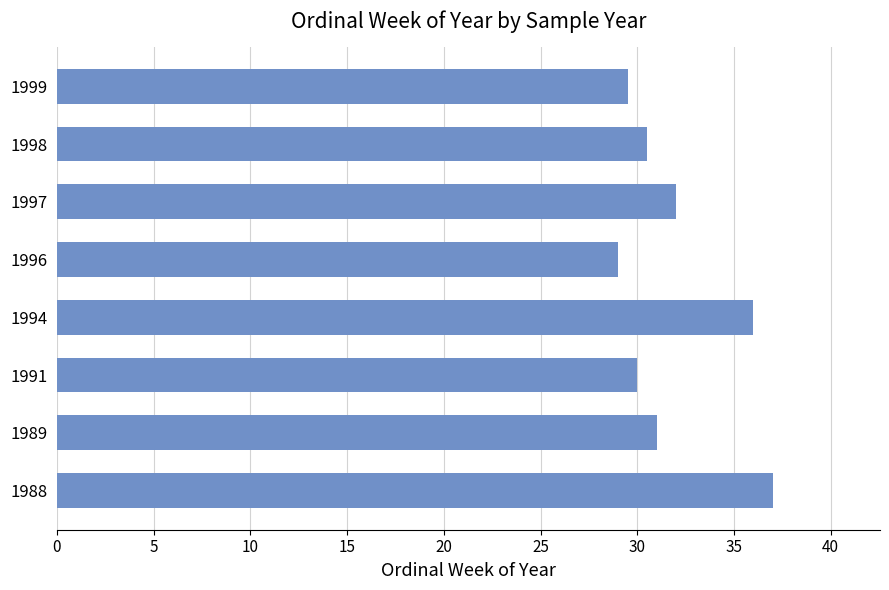

How many data points are less than 31?

4